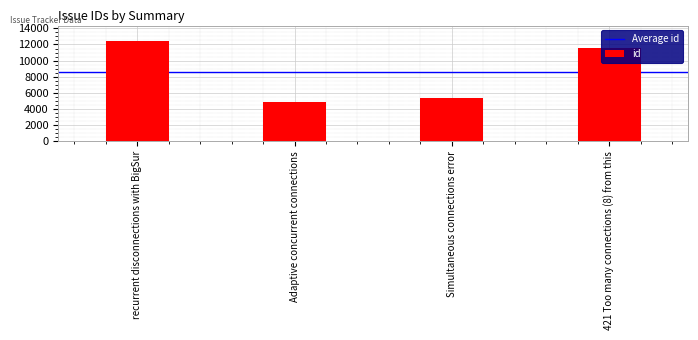

What is the average value?

8588